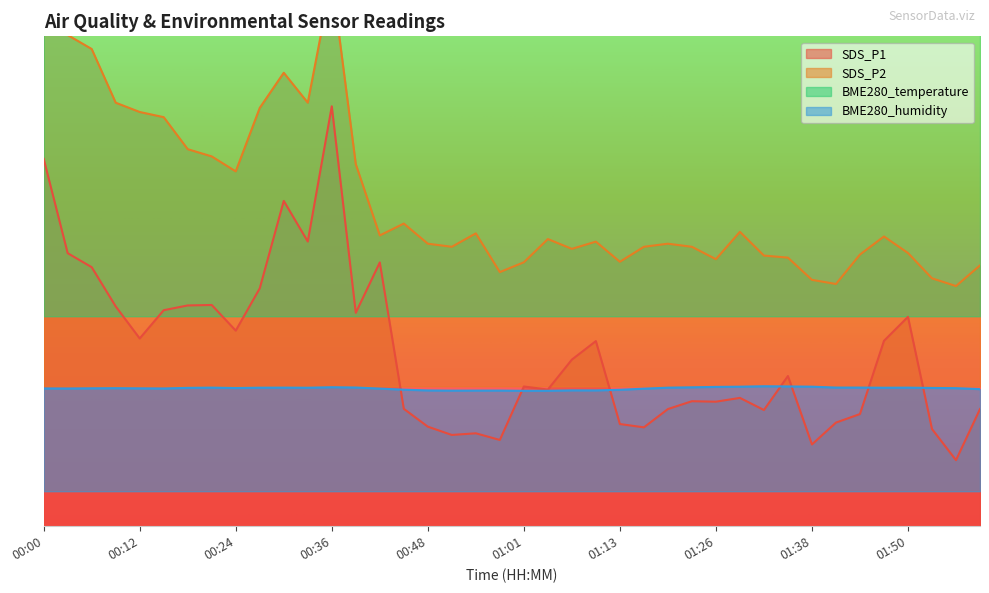

What is the sum of the BME280_temperature values at 00:33 and 00:51?

202.6